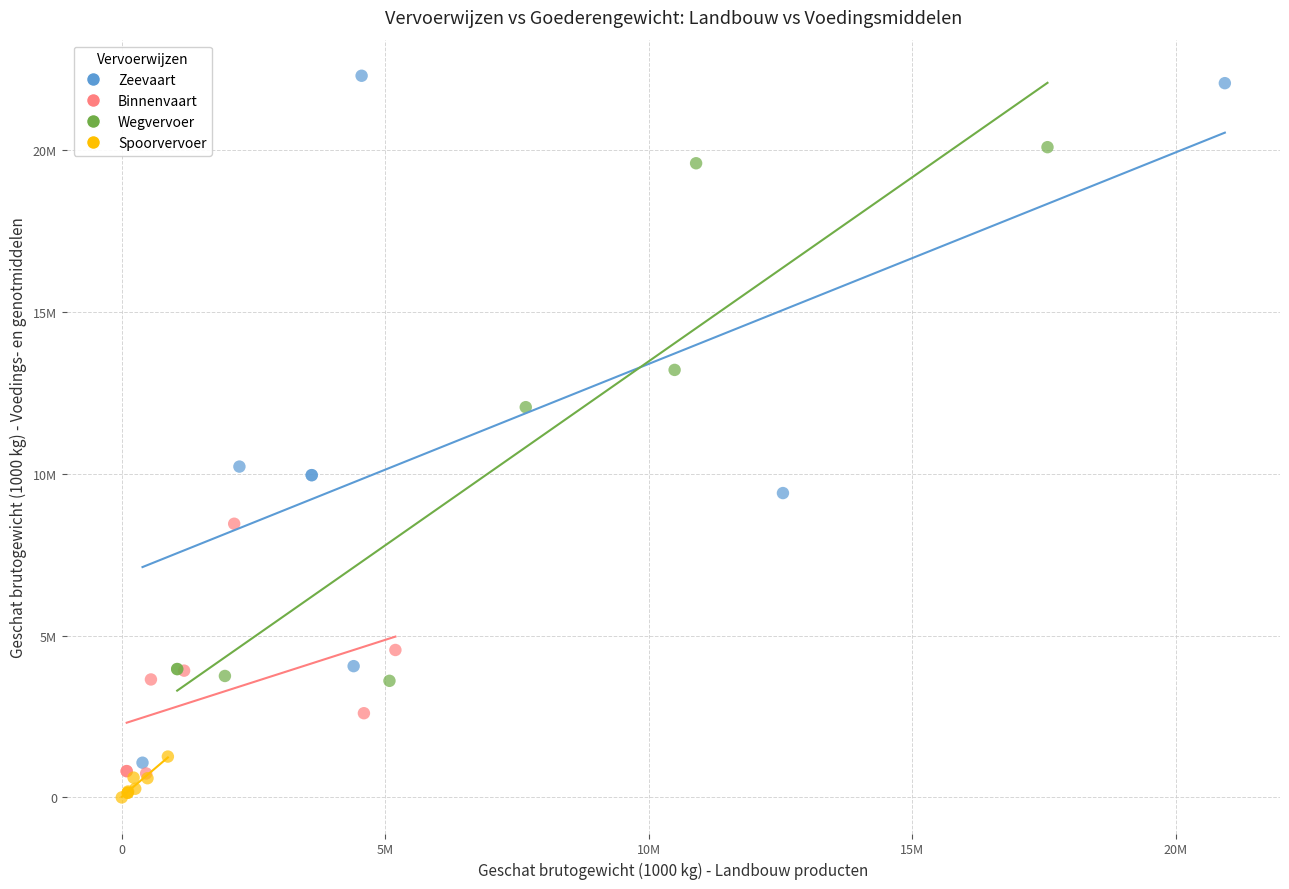

What are all the series names shown in the legend?

Zeevaart, Binnenvaart, Wegvervoer, Spoorvervoer